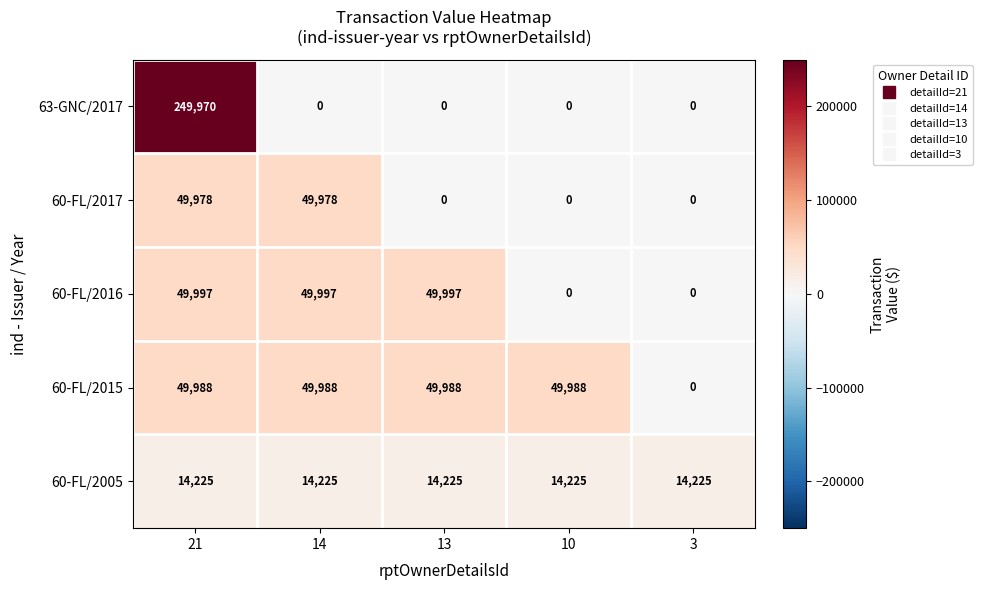

Reading right to left, list all the values displayed in this chart.

63-GNC/2017: 3=0	10=0	13=0	14=0	21=249970
60-FL/2017: 3=0	10=0	13=0	14=49978	21=49978
60-FL/2016: 3=0	10=0	13=49997	14=49997	21=49997
60-FL/2015: 3=0	10=49988	13=49988	14=49988	21=49988
60-FL/2005: 3=14225	10=14225	13=14225	14=14225	21=14225